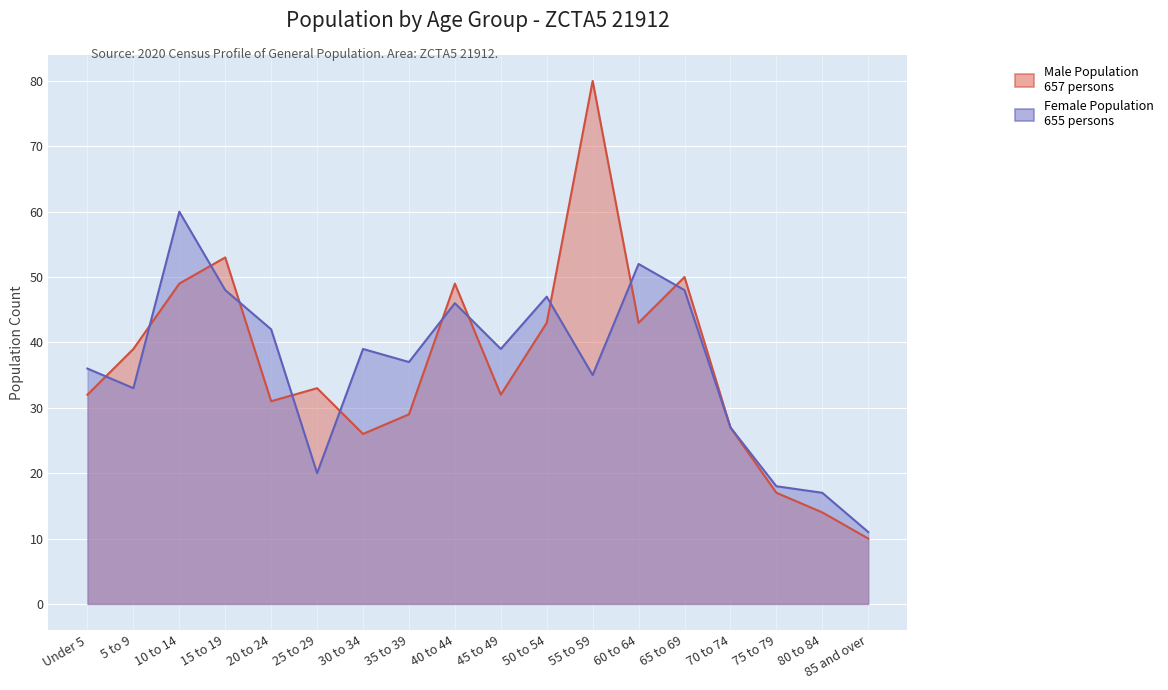

Which label corresponds to the smallest value in the chart?

85 and over